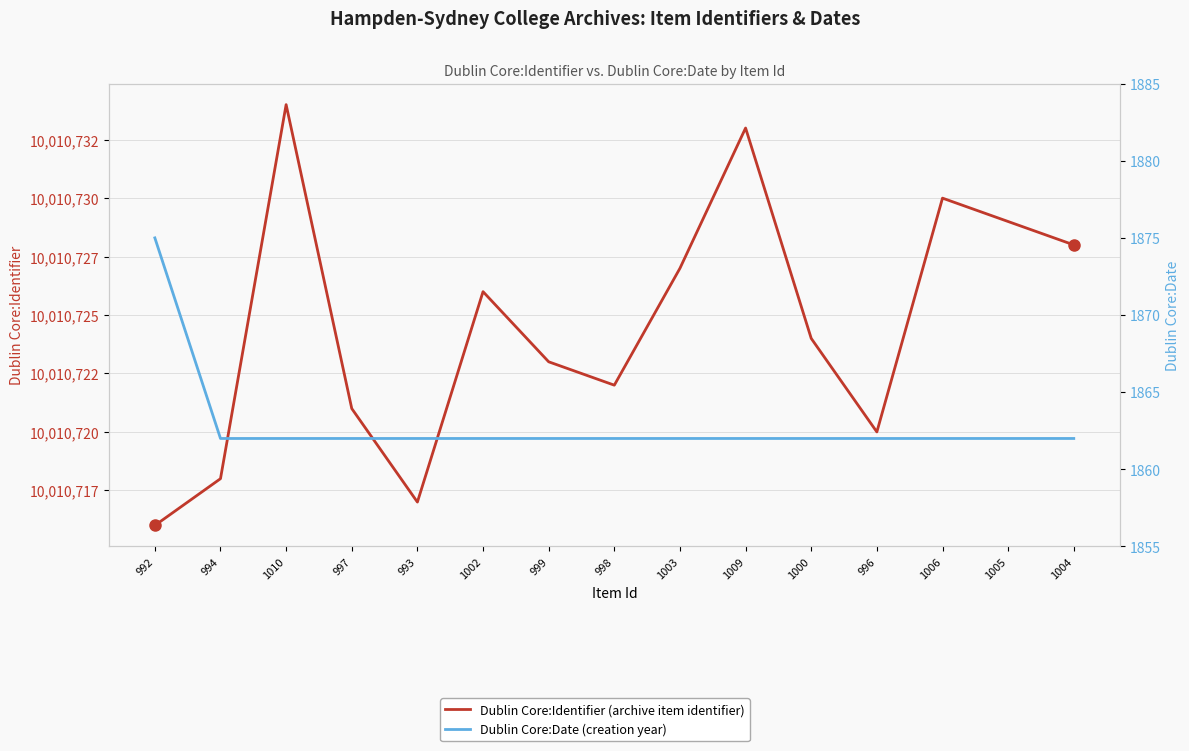

Which label corresponds to the smallest value in the chart?

994